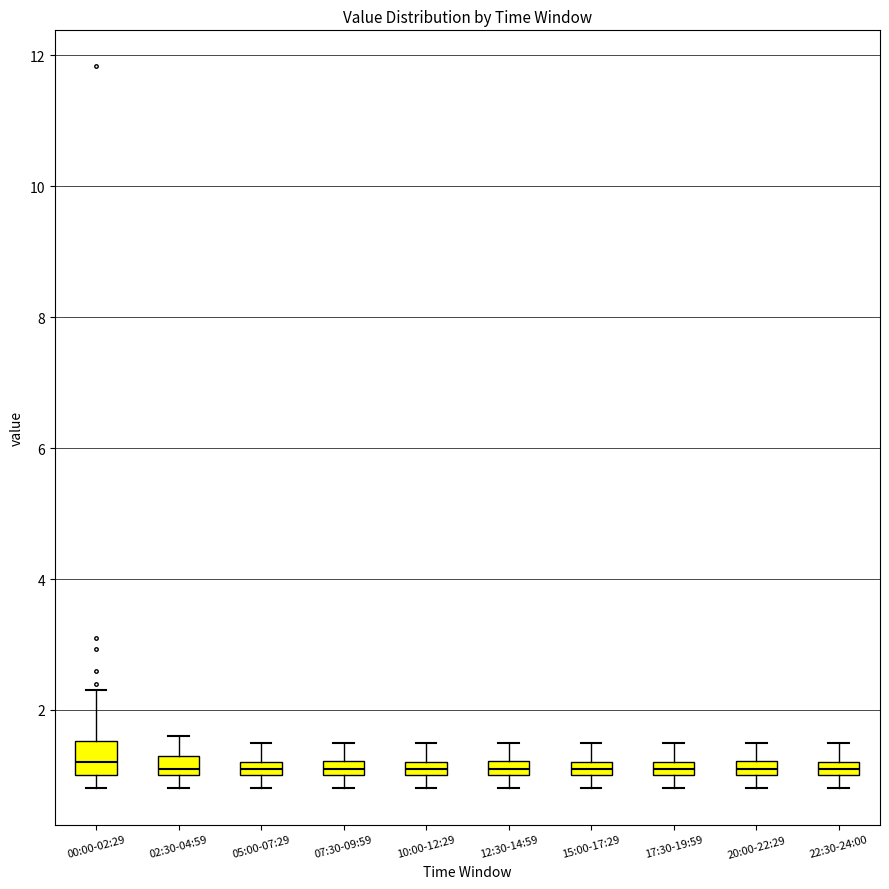

Where is the upper edge of the box for 20:00-22:29 on the y-axis? The values are not printed on the chart, so give them approximately, as read against the axis.

1.2